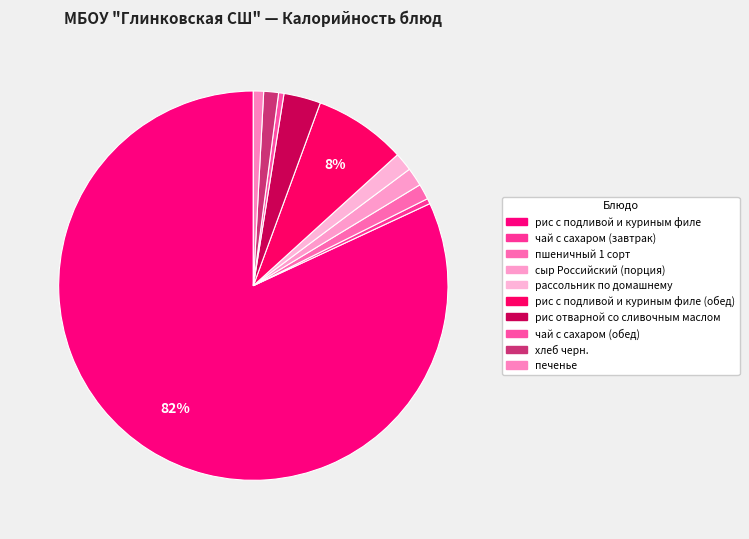

Rank the categories by value from highest to lowest.

рис с подливой и куриным филе, рис с подливой и куриным филе (обед), рис отварной со сливочным маслом, сыр Российский (порция), рассольник по домашнему, пшеничный 1 сорт, хлеб черн., печенье, чай с сахаром (завтрак), чай с сахаром (обед)